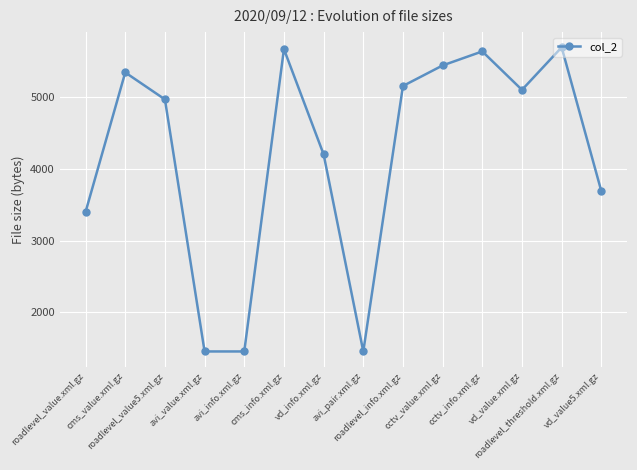

Does the chart have visible grid lines?

Yes